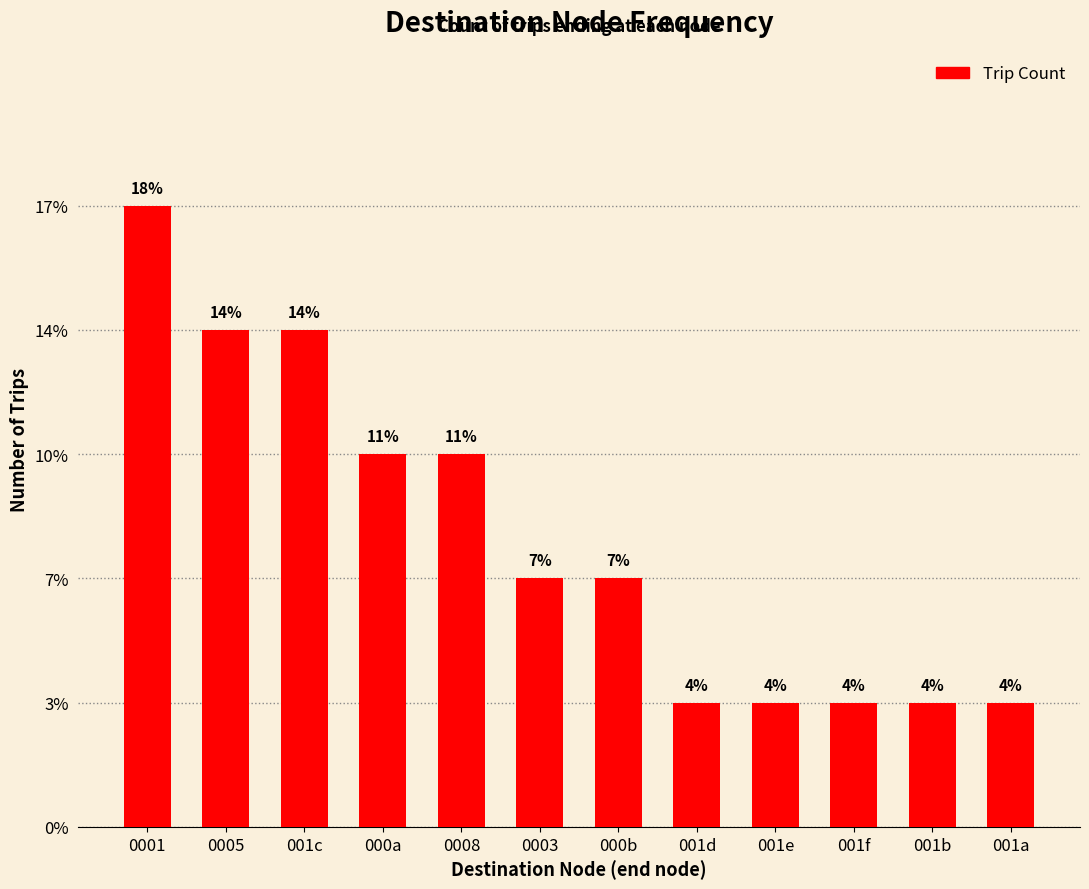

List the labels in order of value, smallest first.

001d, 001e, 001f, 001b, 001a, 0003, 000b, 000a, 0008, 0005, 001c, 0001